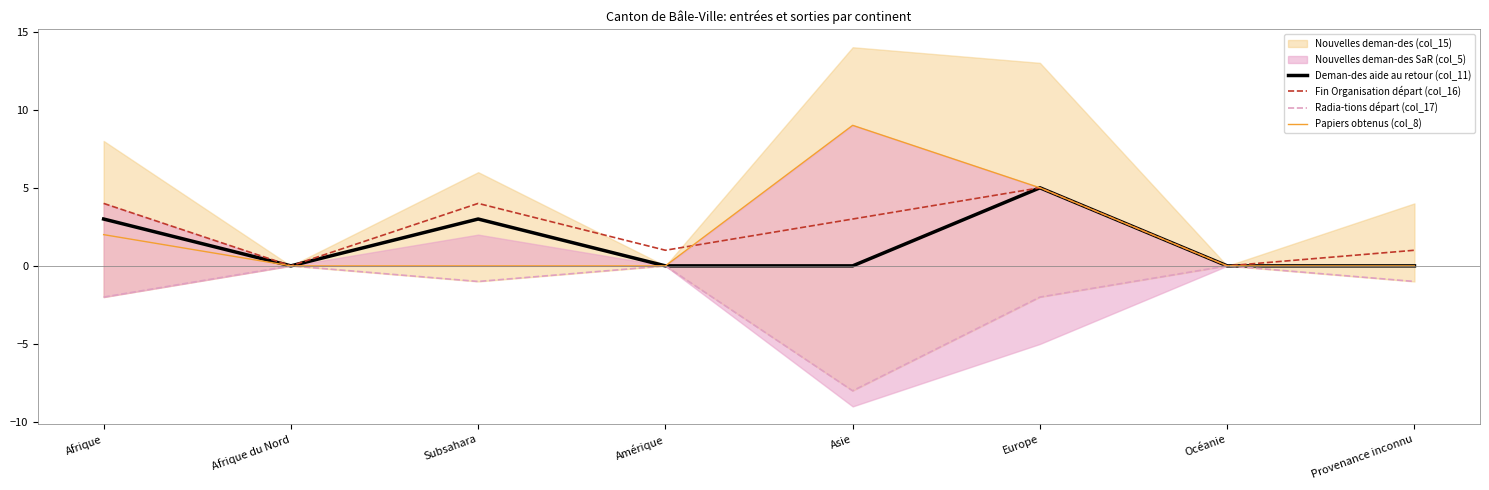

Is the value of Deman-des aide au retour (col_11) at Subsahara greater than the value of Papiers obtenus (col_8) at Afrique du Nord?

Yes